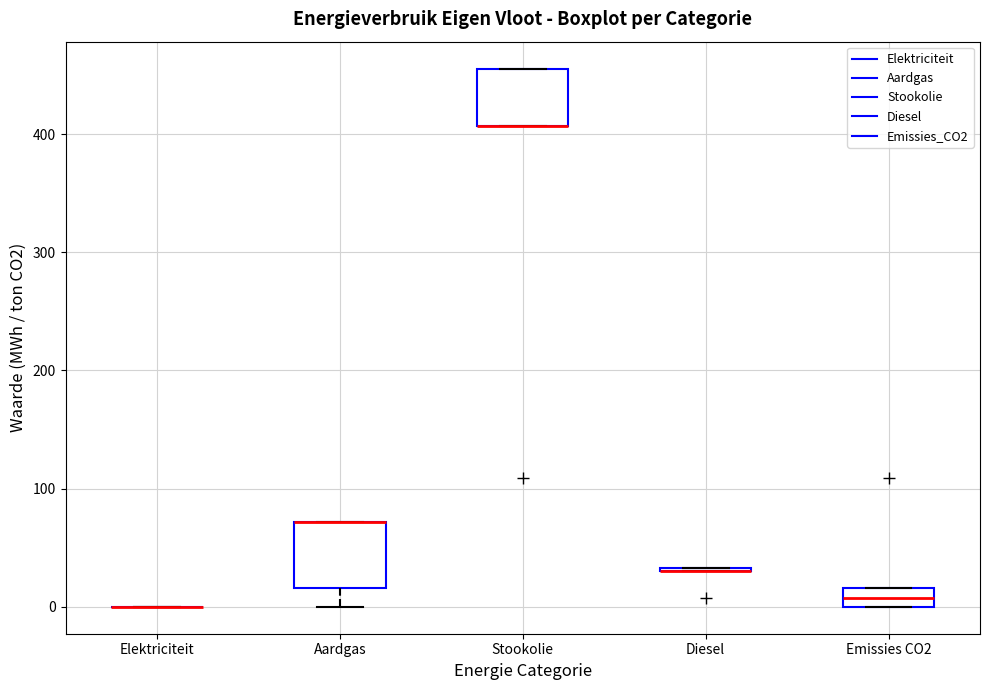

Reading left to right, transcribe this box plot: for each box, give where its median line is, the range the box spans, and where its two whiskers end, as read against the y-axis. The values are not printed on the chart, so give them approximately, as read against the axis.

Elektriciteit: box collapsed to a line at 0, whiskers 0 to 0
Aardgas: median 70 (drawn on the box's upper edge), box 20 to 70, whiskers 0 to 70
Stookolie: median 410 (drawn on the box's lower edge), box 410 to 460, whiskers 410 to 460
Diesel: box collapsed to a line at 30, whiskers 30 to 30
Emissies CO2: median 10, box 0 to 20, whiskers 0 to 20